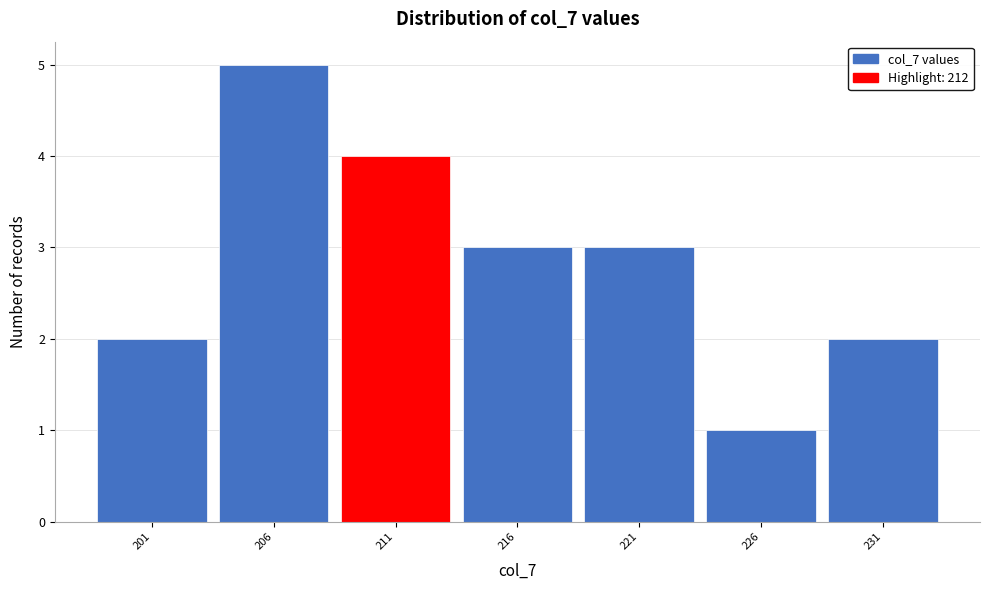

Reading left to right, list every bar in this chart as the range it spans on the x-axis followed by its height. The values are not printed on the chart, so give them approximately, as read against the axis.

198.5 to 203.5: 2
203.5 to 208.5: 5
208.5 to 213.5: 4
213.5 to 218.5: 3
218.5 to 223.5: 3
223.5 to 228.5: 1
228.5 to 233.5: 2